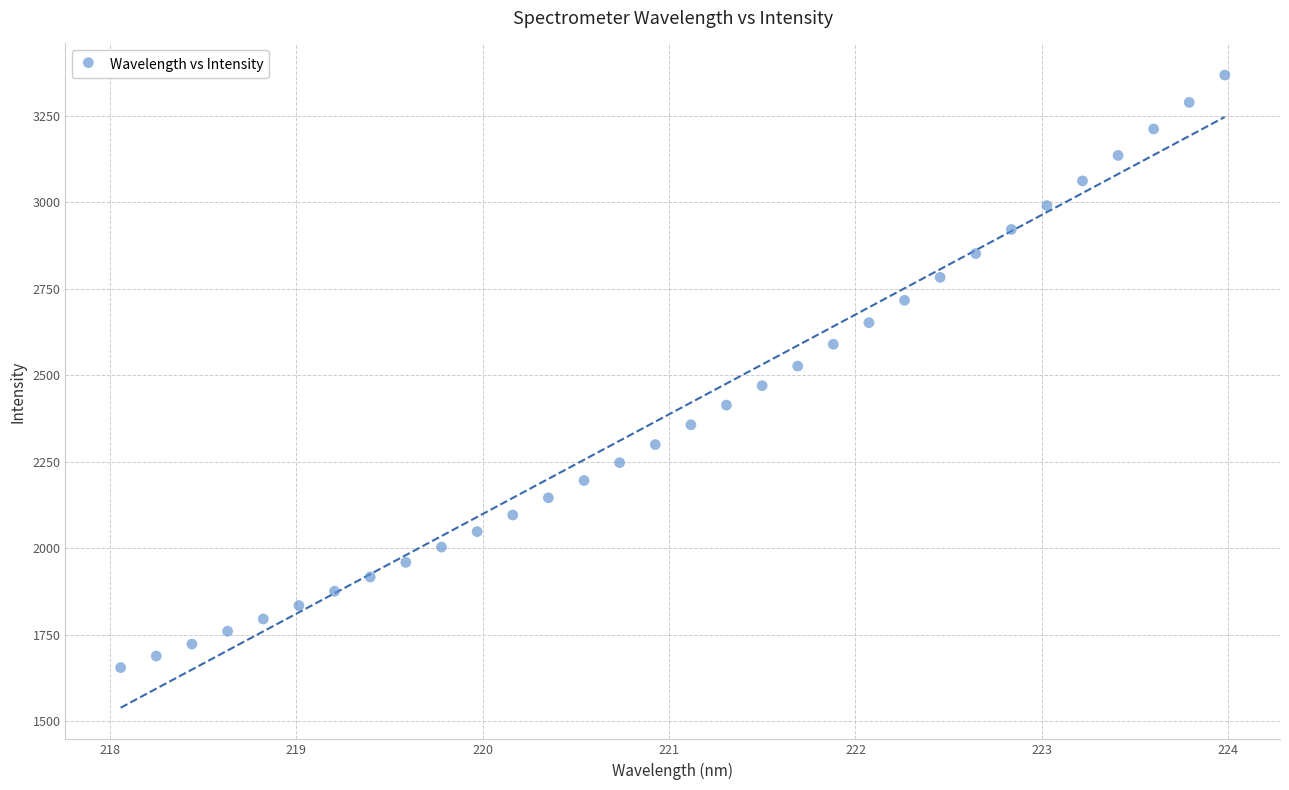

What is the range of X values (max minus min)?

5.9